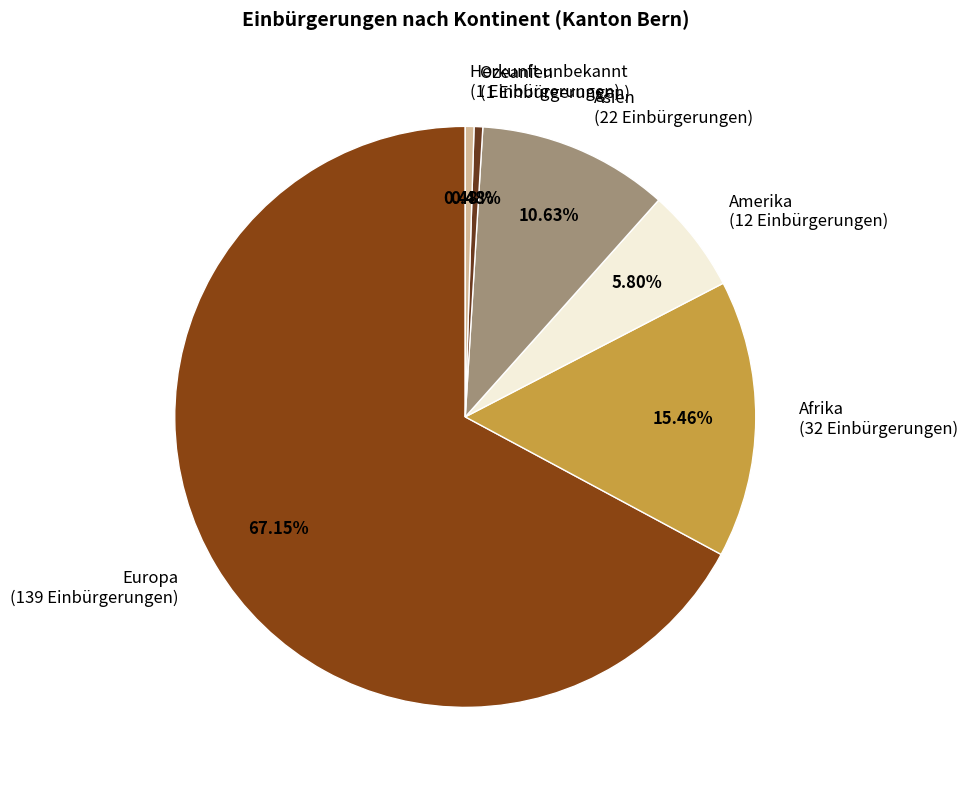

To the nearest percent, what is the difference between the Europa and Ozeanien slice percentages?

67%